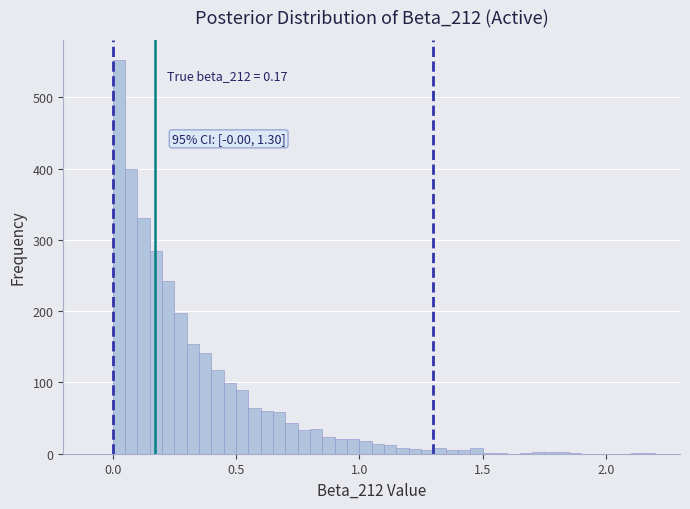

Read against the x-axis, roughly where is the centre of the tallest bar?

0.05